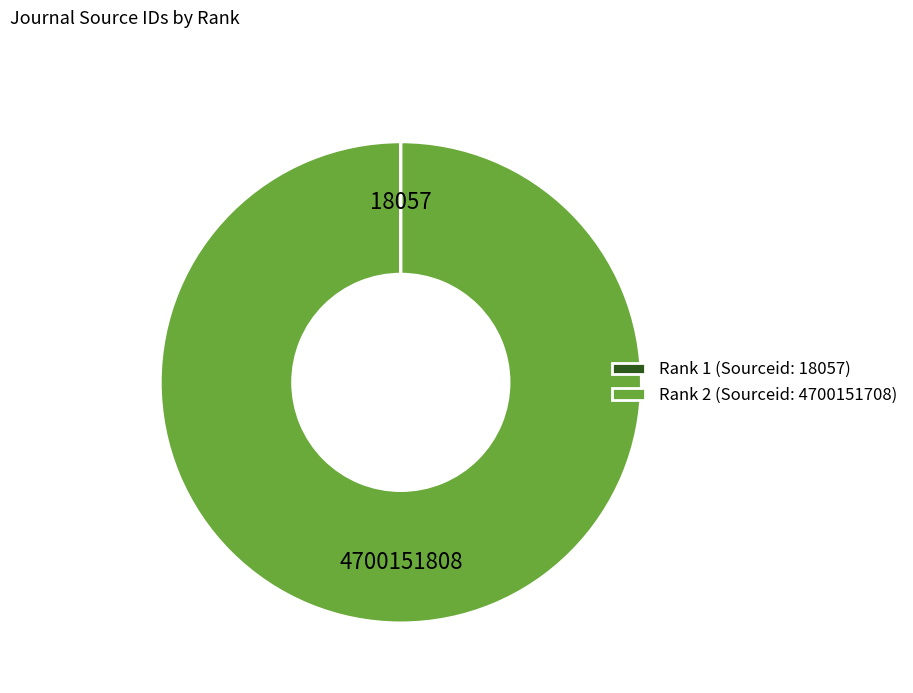

Which slice is the largest?

Rank 2 (Sourceid: 4700151708)